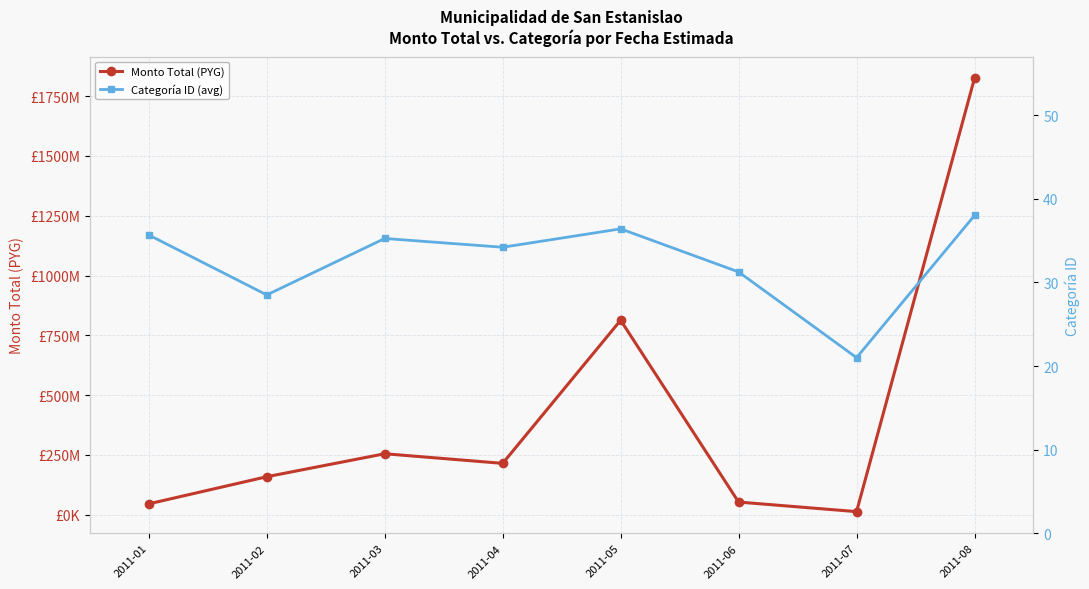

List the series in order of their overall mean, lowest first.

Categoría ID (avg), Monto Total (PYG)